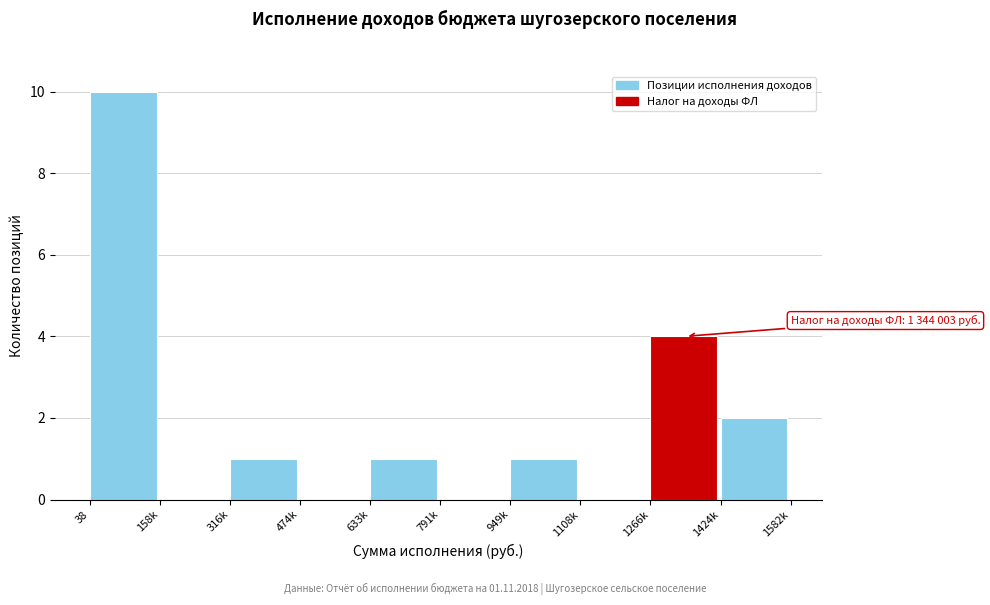

Reading right to left, what are all the values shown in this chart?

1424k=2	1266k=4	1108k=0	949k=1	791k=0	633k=1	474k=0	316k=1	158k=0	38=10